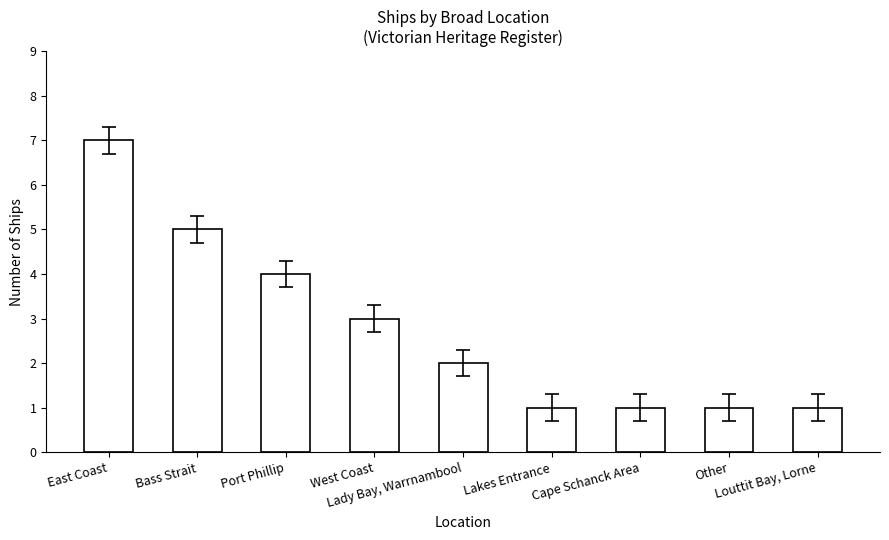

Which label corresponds to the largest value in the chart?

East Coast